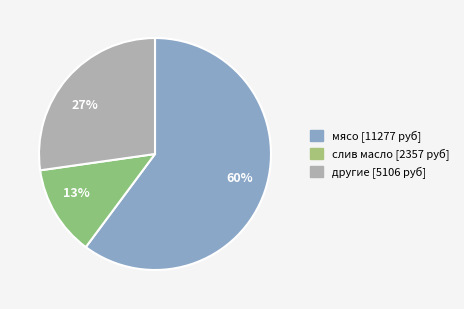

To the nearest percent, what is the average slice percentage?

33%